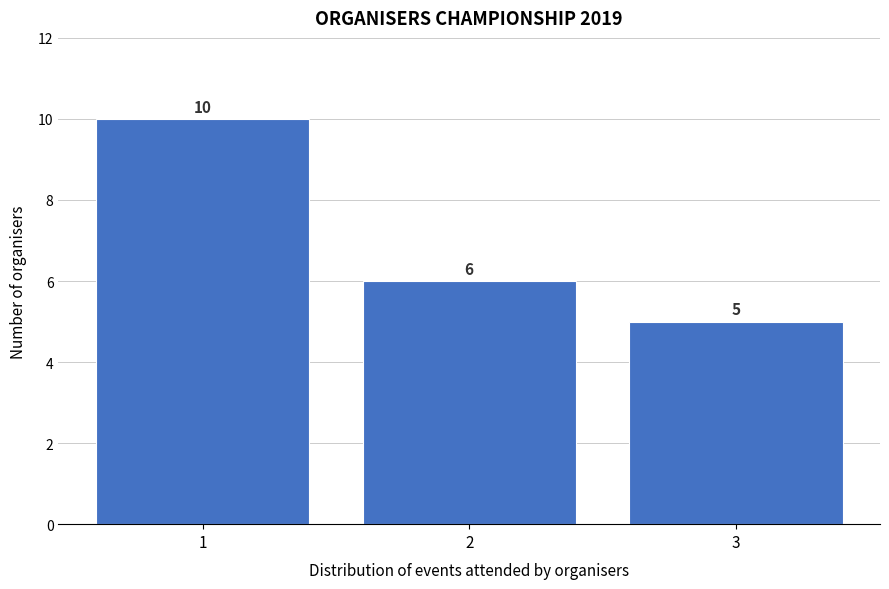

What is the height of the bar covering 0.5 to 1.5 on the x-axis?

10